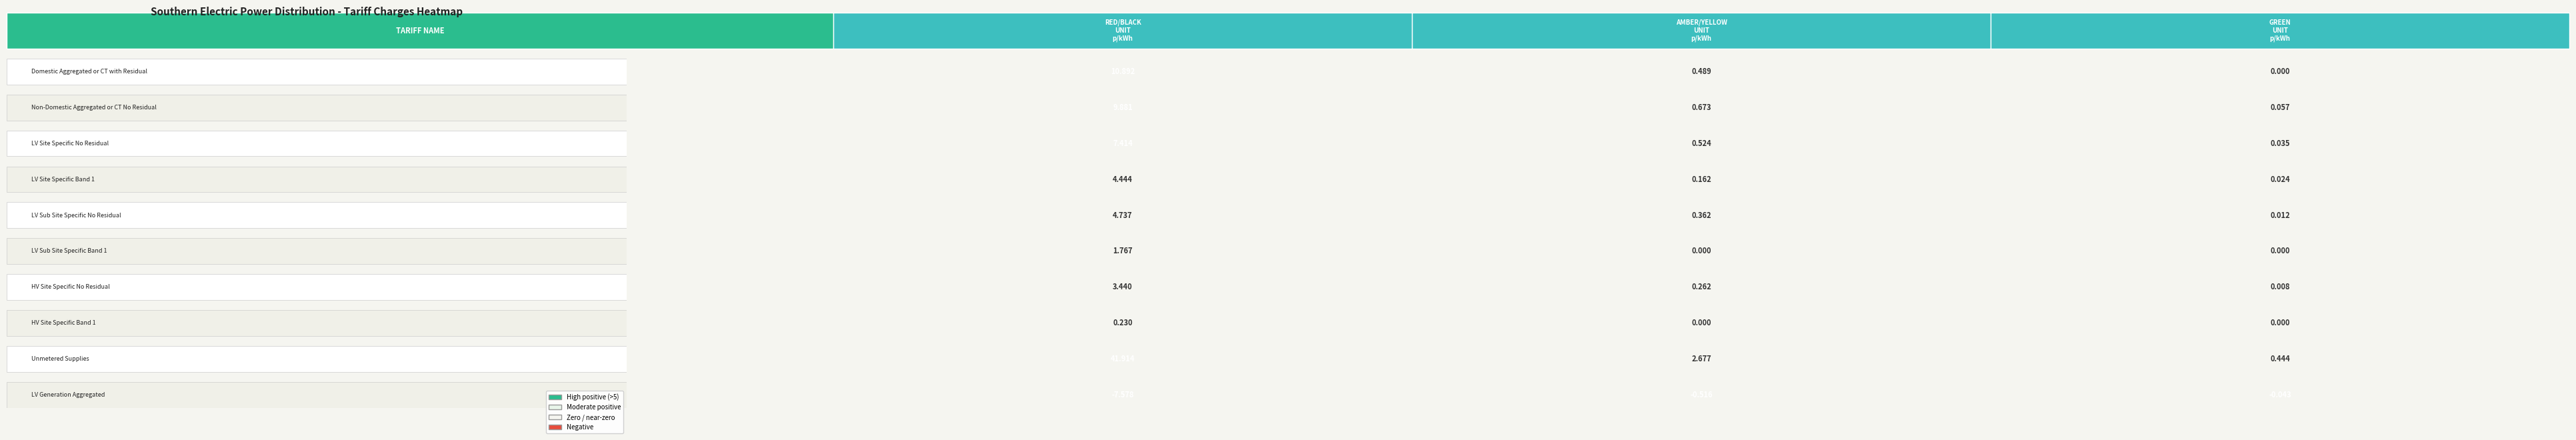

What is the total value across all series at Red/black unit charge p/kWh?

77.1